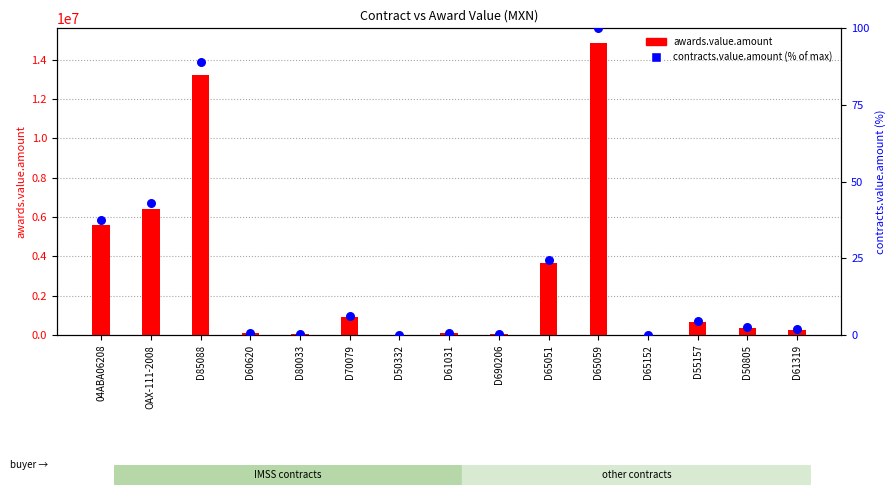

Which series reaches the maximum Y coordinate?

awards.value.amount